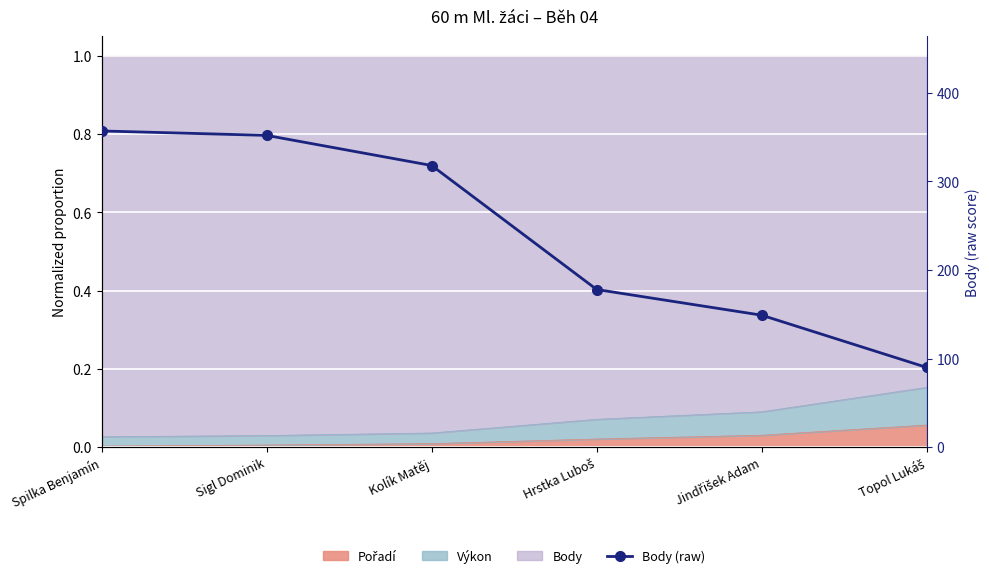

What is the difference between the maximum and second lowest values?

208